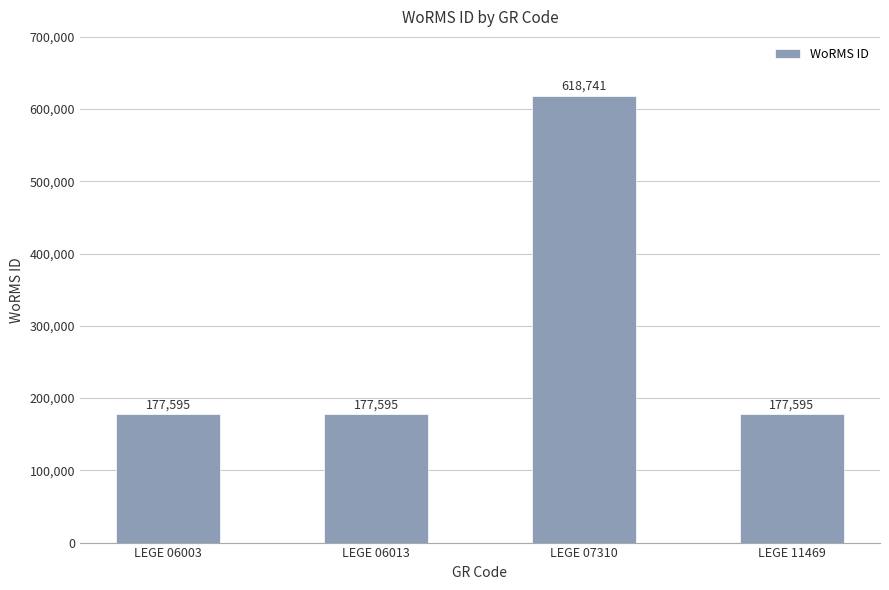

How many bars are there in total?

4